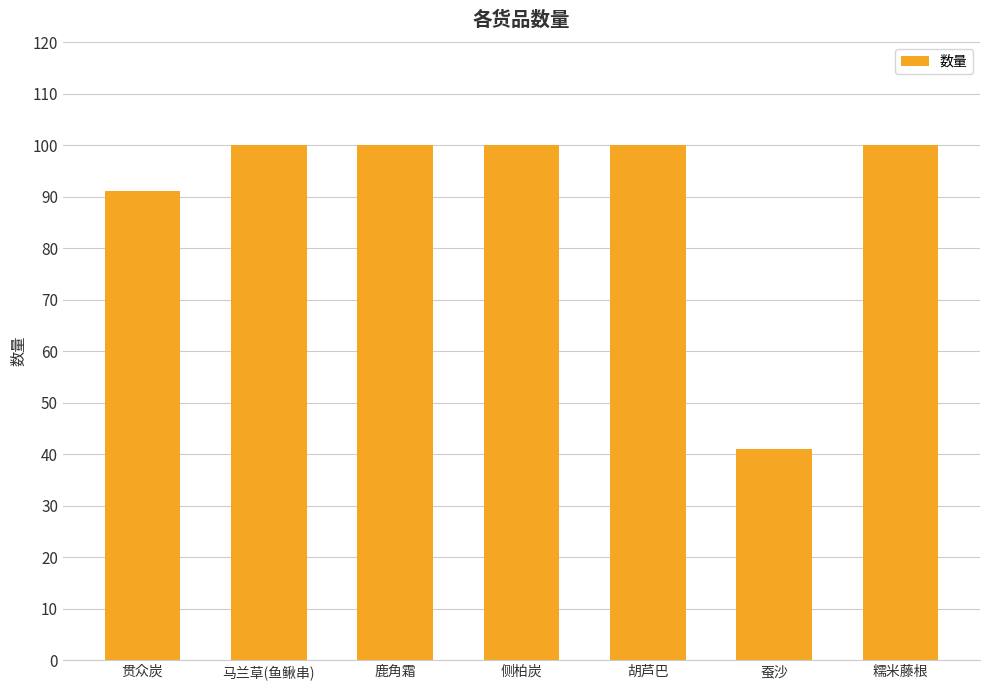

True or false: the data shows 100 at 胡芦巴.

True